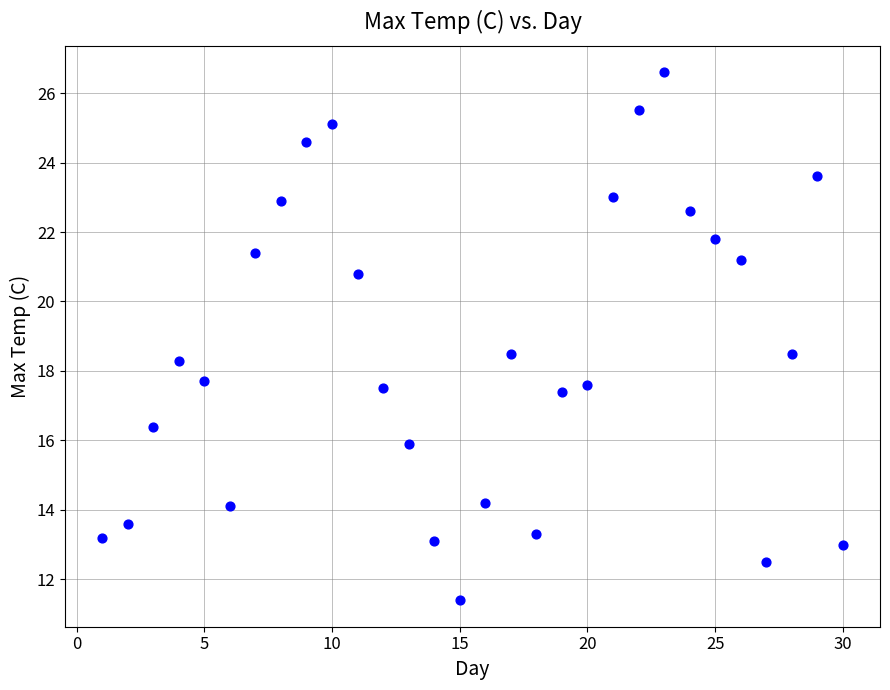

What is the range of Y values (max minus min)?

15.2